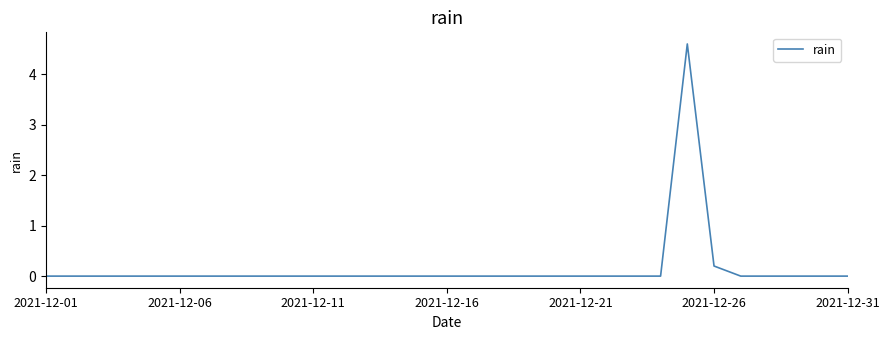

What is the average value?

0.2